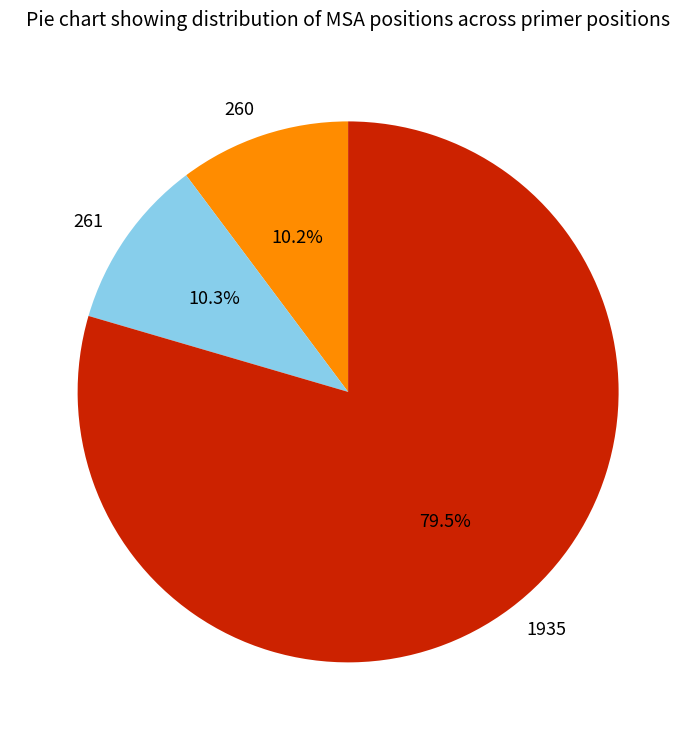

To the nearest percent, what is the difference between the largest and smallest slice percentages?

69%